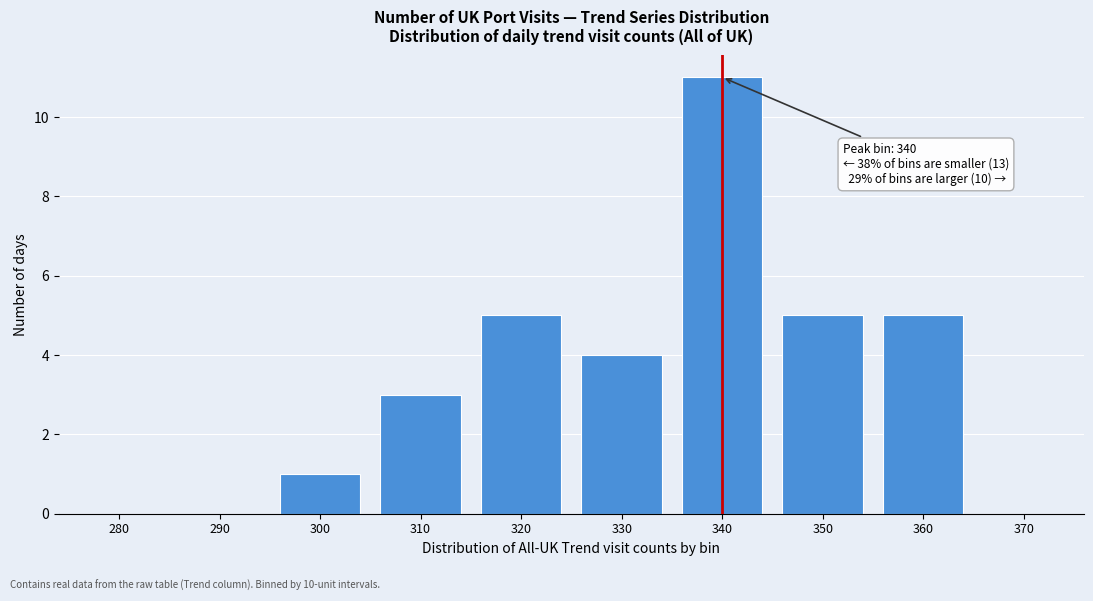

Reading left to right, list all the values displayed in this chart.

280=0	290=0	300=1	310=3	320=5	330=4	340=11	350=5	360=5	370=0